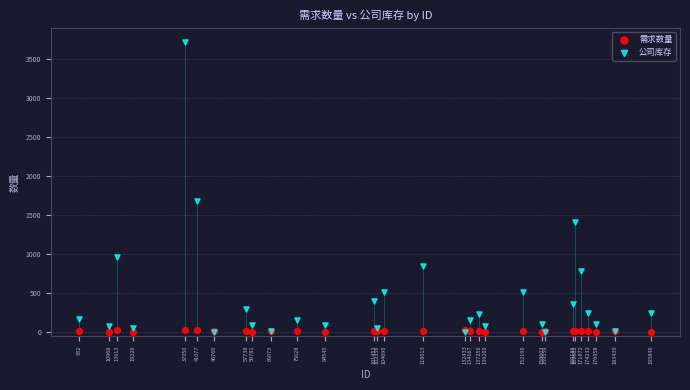

In the 公司库存 series, what Y value is closest to 1857?

1682